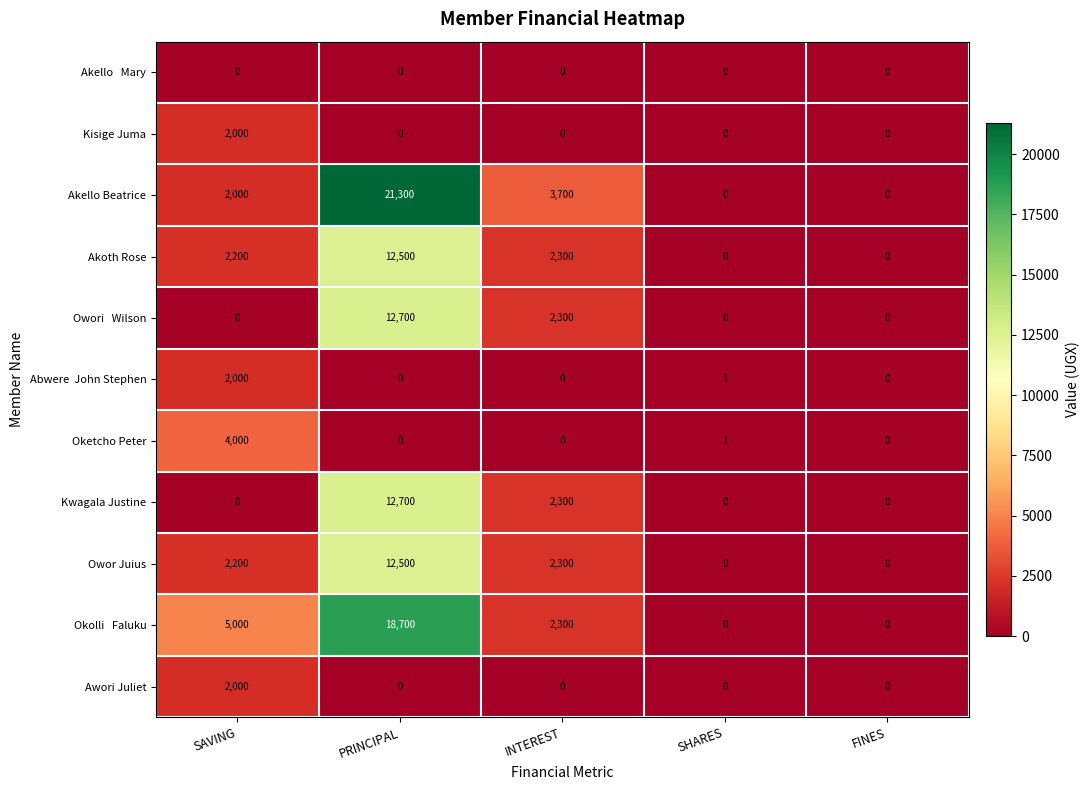

What is the sum of all Awori Juliet values?

2000